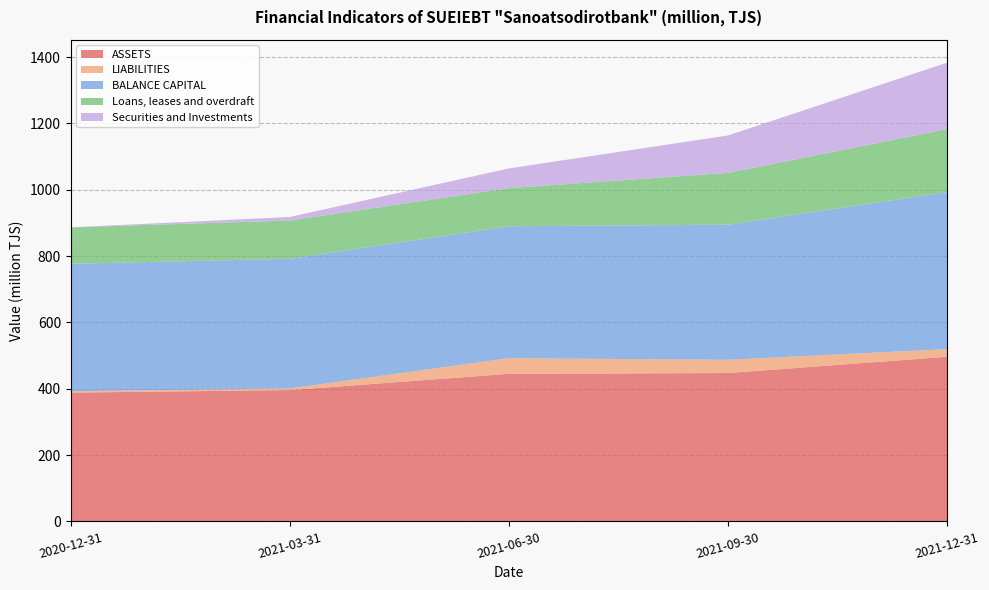

Reading left to right, list all the values displayed in this chart.

ASSETS: 2020-12-31=388.4	2021-03-31=395.9	2021-06-30=444.9	2021-09-30=447.4	2021-12-31=496.4
LIABILITIES: 2020-12-31=4.1	2021-03-31=4.9	2021-06-30=47.2	2021-09-30=39.9	2021-12-31=23.1
BALANCE CAPITAL: 2020-12-31=384.3	2021-03-31=391.0	2021-06-30=397.8	2021-09-30=407.5	2021-12-31=473.3
Loans, leases and overdraft: 2020-12-31=109.9	2021-03-31=115.3	2021-06-30=115.1	2021-09-30=156.1	2021-12-31=190.2
Securities and Investments: 2020-12-31=0.0	2021-03-31=10.7	2021-06-30=59.4	2021-09-30=112.8	2021-12-31=200.2